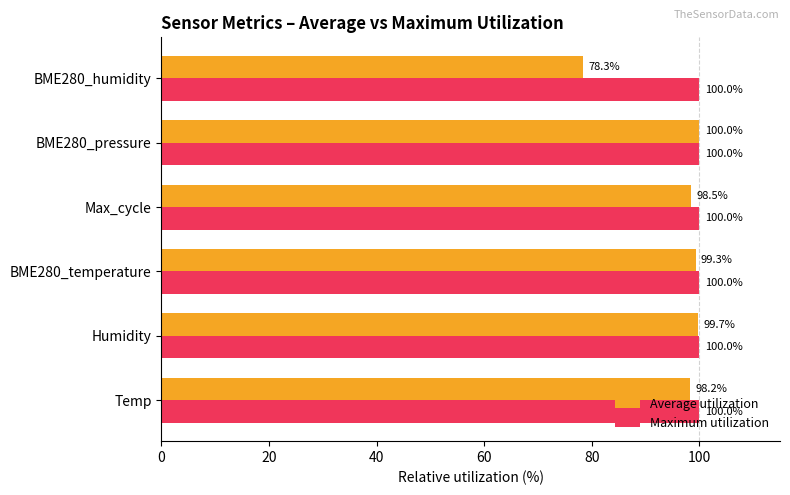

What is the sum of all Maximum utilization values?

600.0